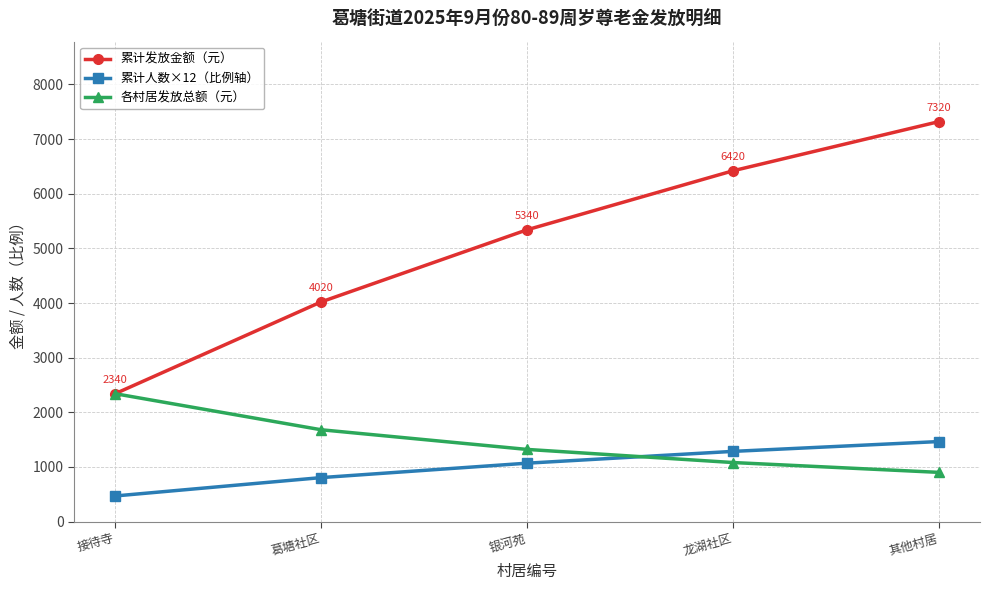

The value of 累计人数×12（比例轴） at 银河苑 is 1068. True or false?

True